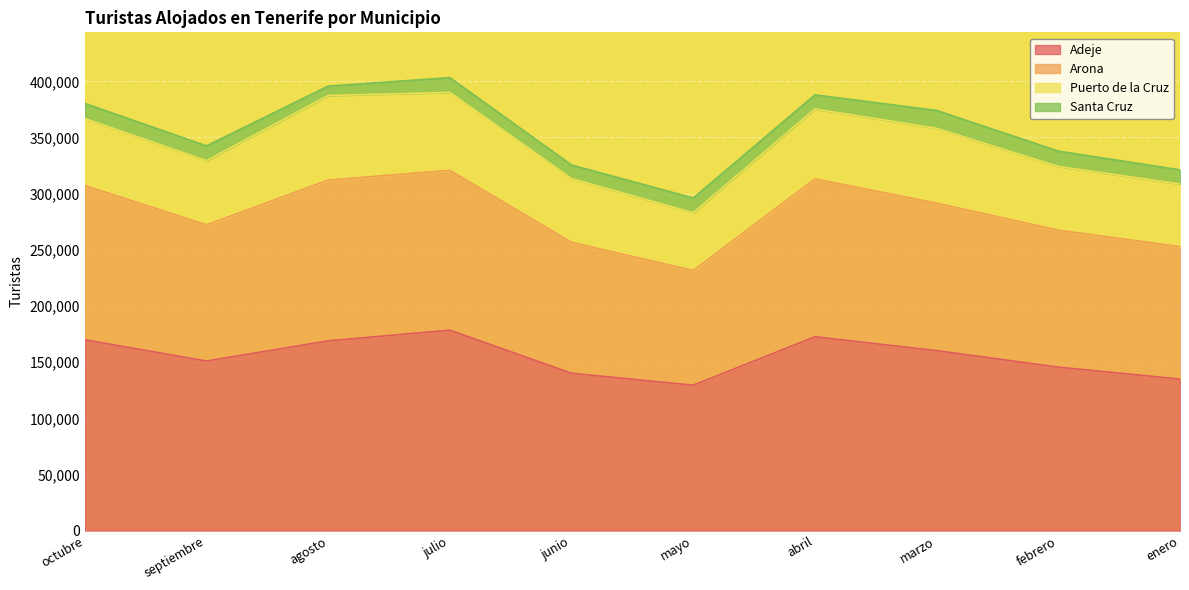

What is the lowest value of the Adeje series?

129475